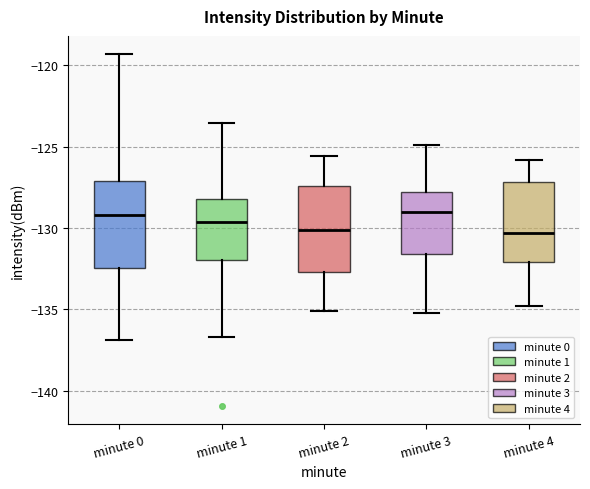

Reading left to right, transcribe this box plot: for each box, give where its median line is, the range the box spans, and where its two whiskers end, as read against the y-axis. The values are not printed on the chart, so give them approximately, as read against the axis.

minute 0: median -129.0, box -132.5 to -127.0, whiskers -137.0 to -119.5
minute 1: median -129.5, box -132.0 to -128.0, whiskers -136.5 to -123.5
minute 2: median -130.0, box -132.5 to -127.5, whiskers -135.0 to -125.5
minute 3: median -129.0, box -131.5 to -128.0, whiskers -135.0 to -125.0
minute 4: median -130.5, box -132.0 to -127.0, whiskers -135.0 to -126.0